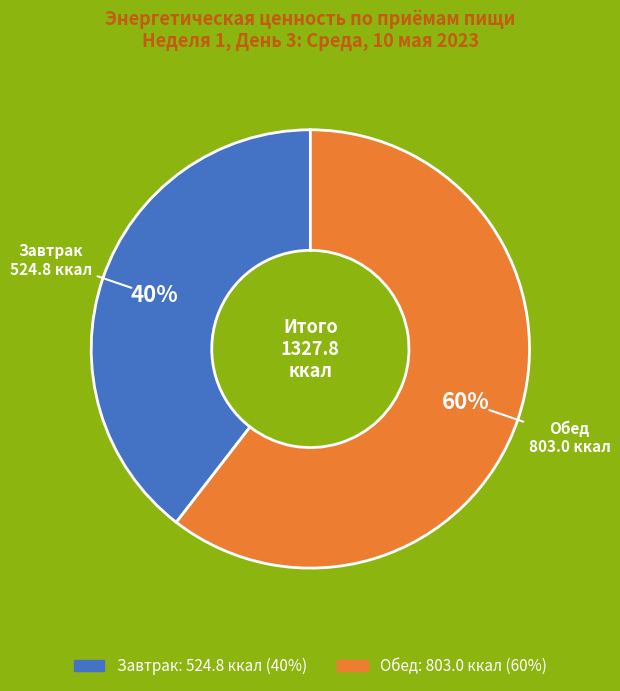

Count the number of slices in the pie.

2